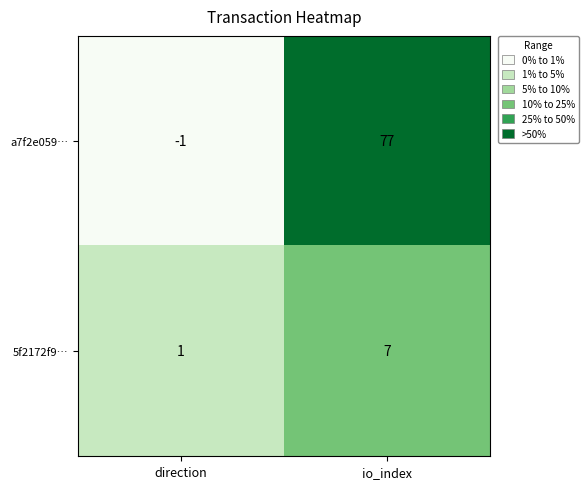

Which series has the largest total across all categories?

a7f2e059…